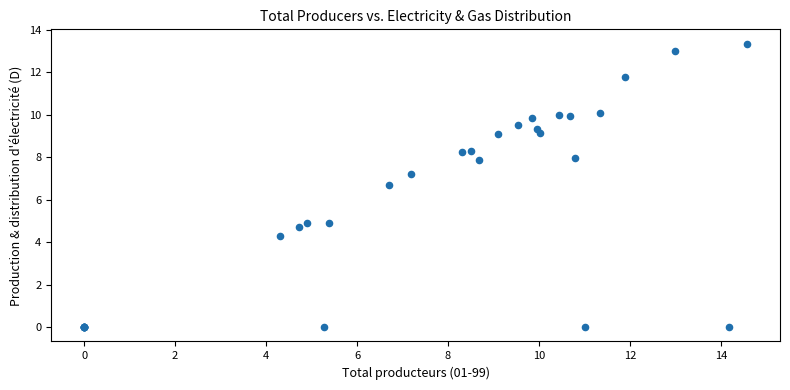

What Y value in the scatter plot is closest to 6?

6.7